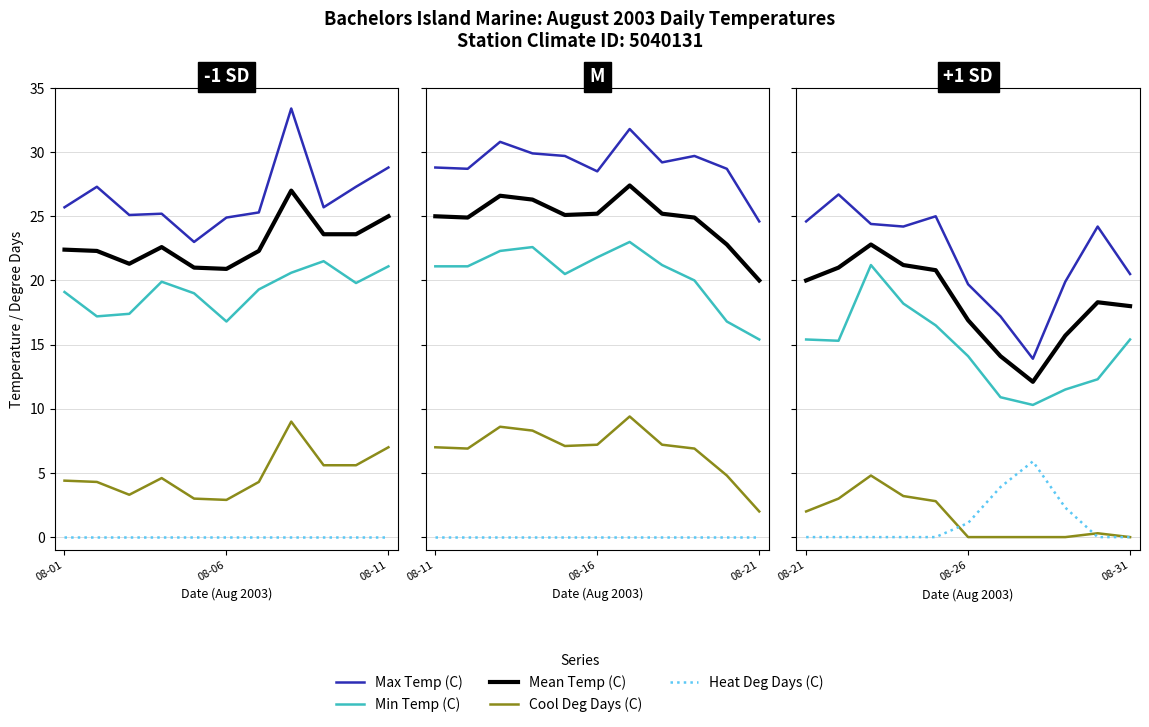

Which series has the largest total across all categories?

Max Temp (C)